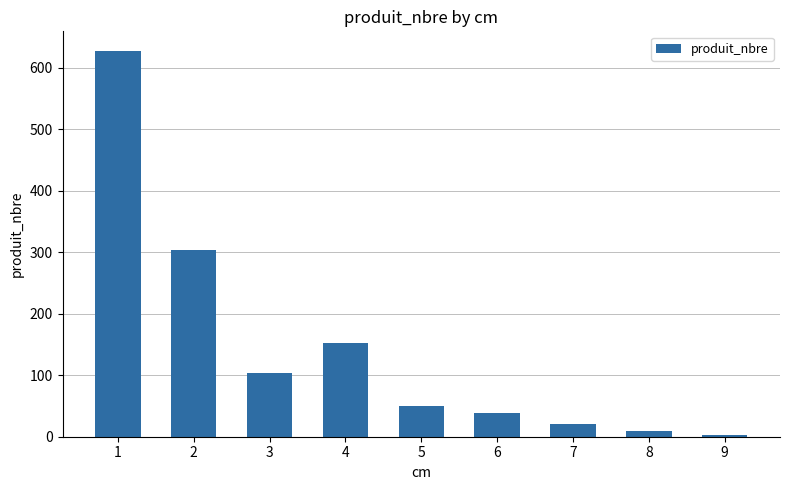

The value at 7 is 20. True or false?

True